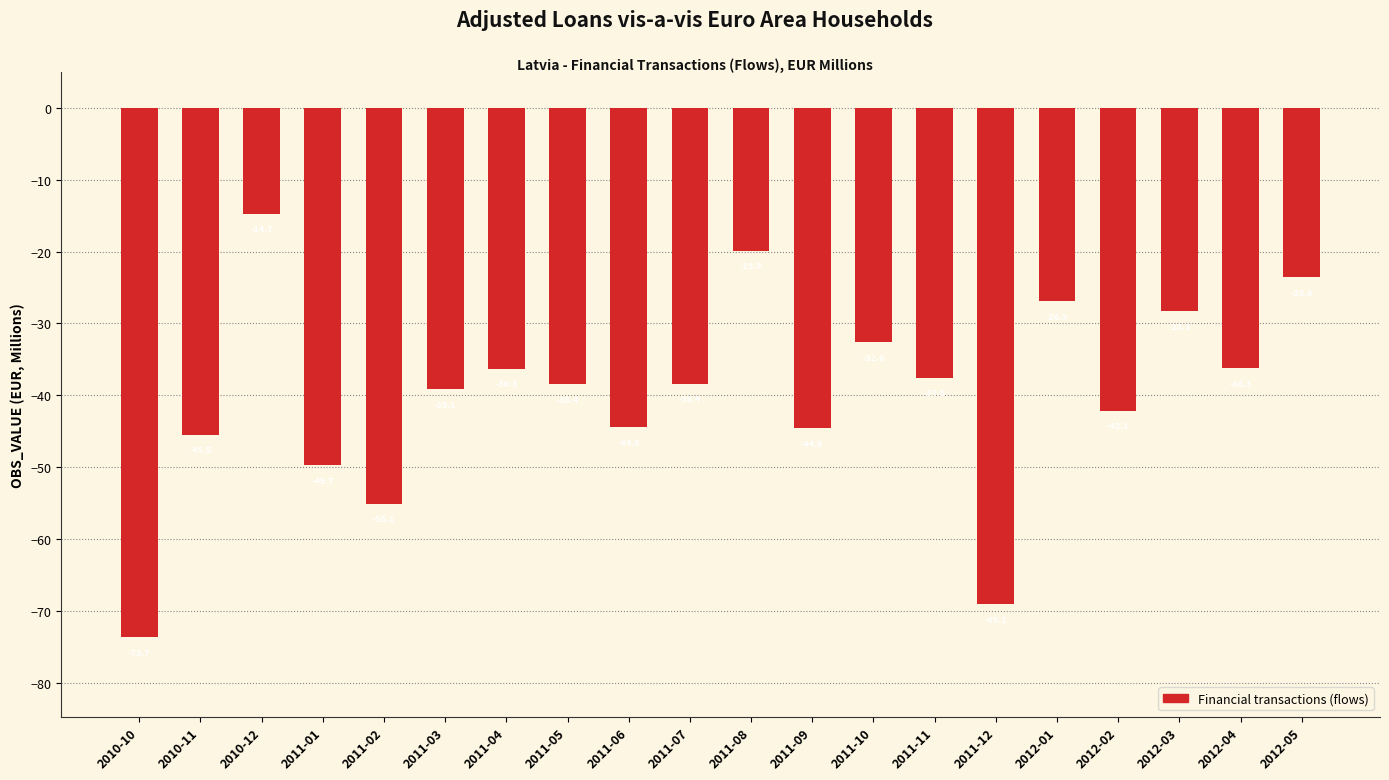

What position from the right is 2012-04?

2